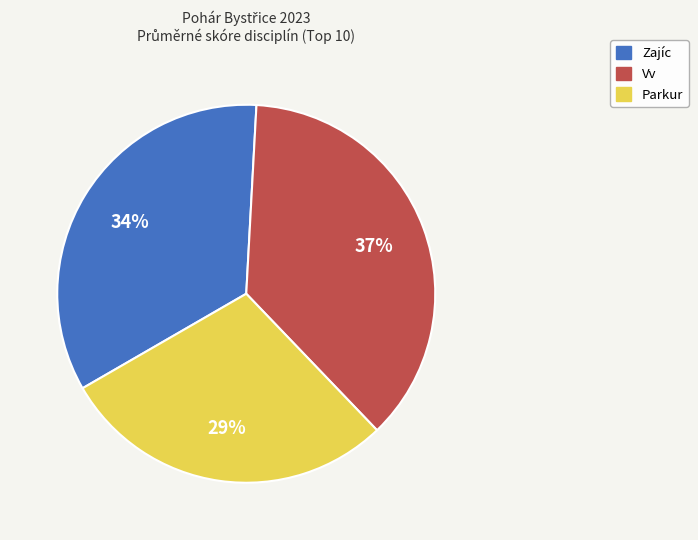

Is it true that Zajíc is 25% of the pie?

False